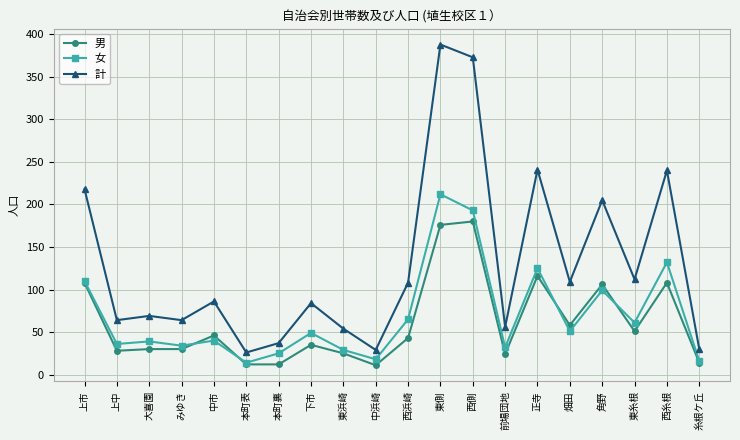

True or false: 女 has more than 2 points higher than both neighbors.

True